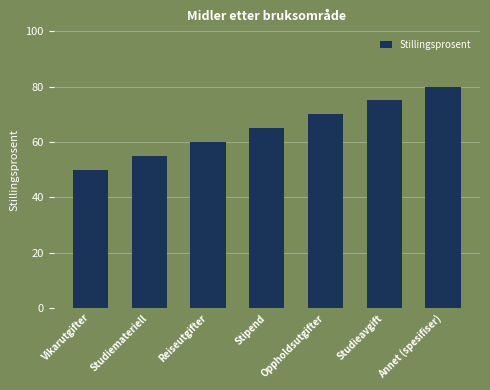

What is the average value?

65